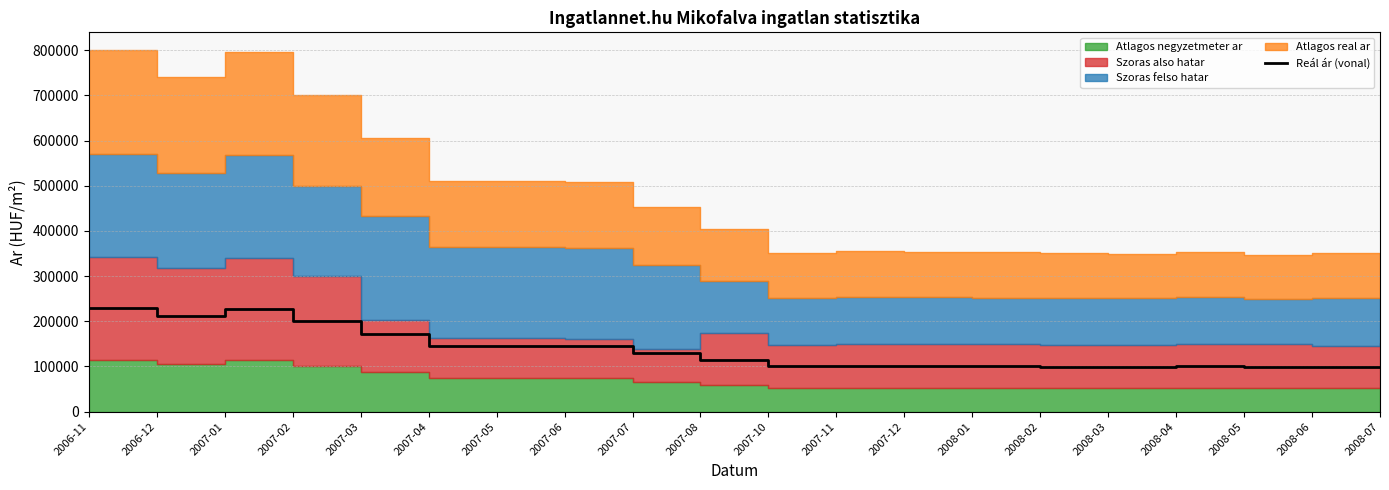

At which label does the data first exceed 114864?

2006-11